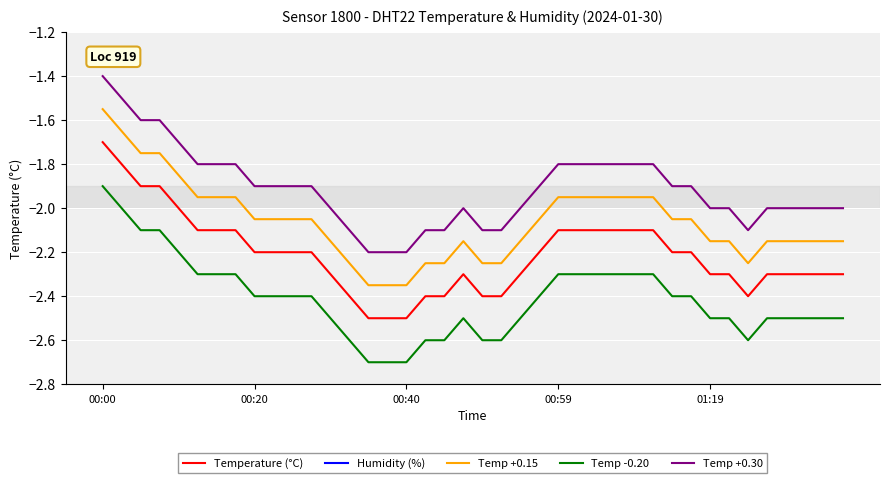

True or false: Temp +0.30 has a value of -2.1 at 20.

True